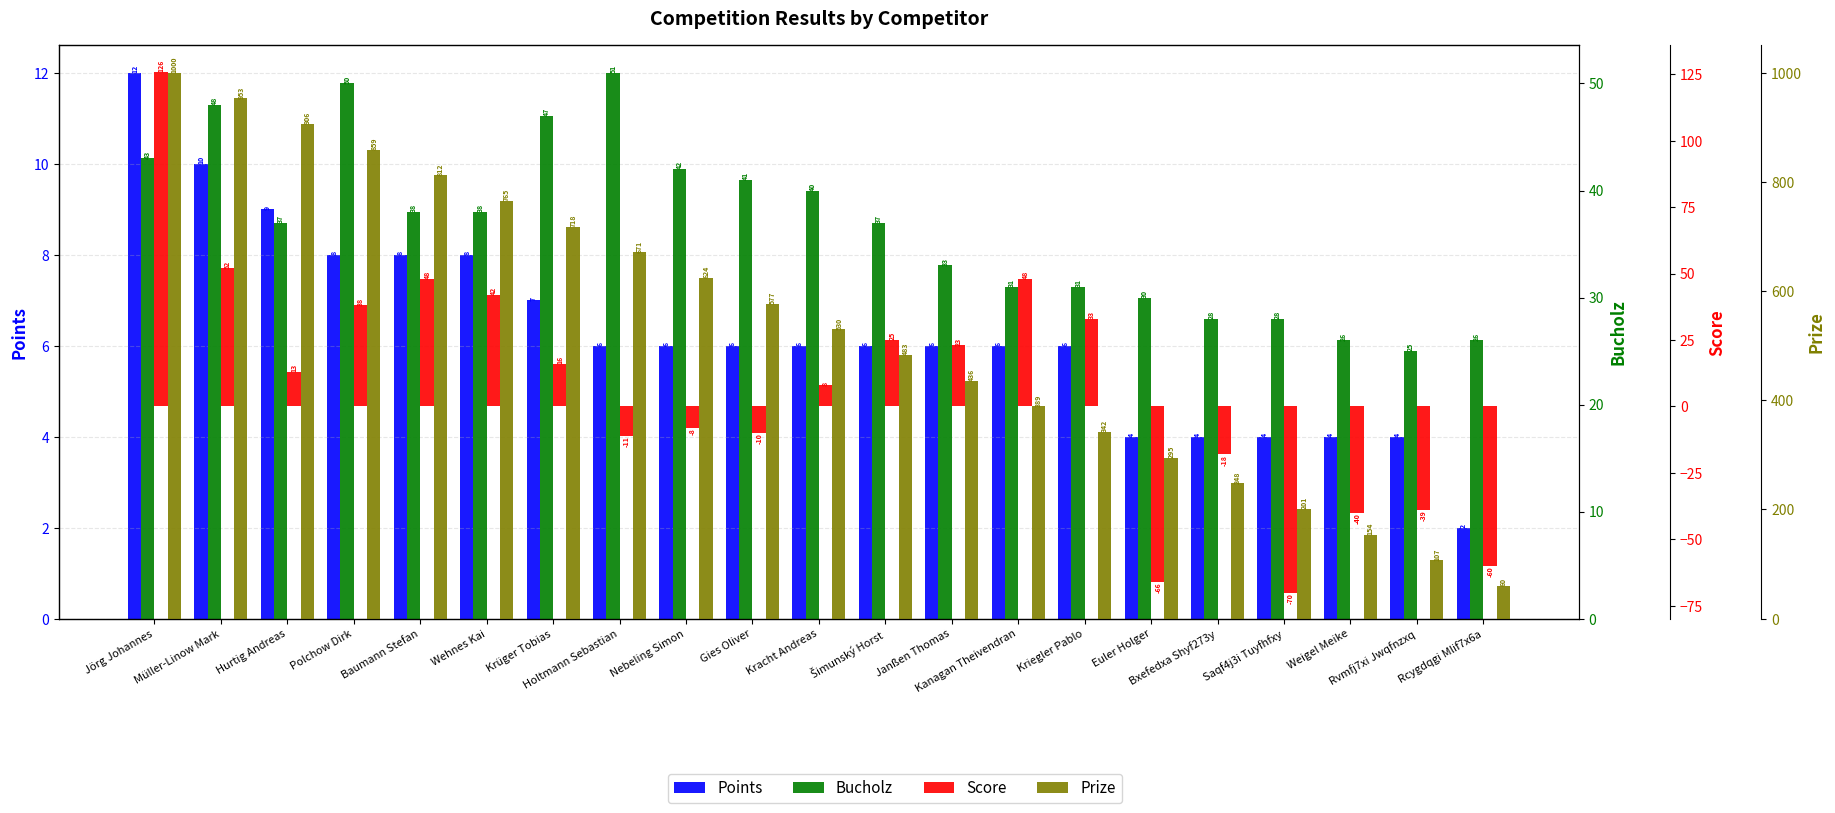

Where does the Points series first go above 6?

Jörg Johannes